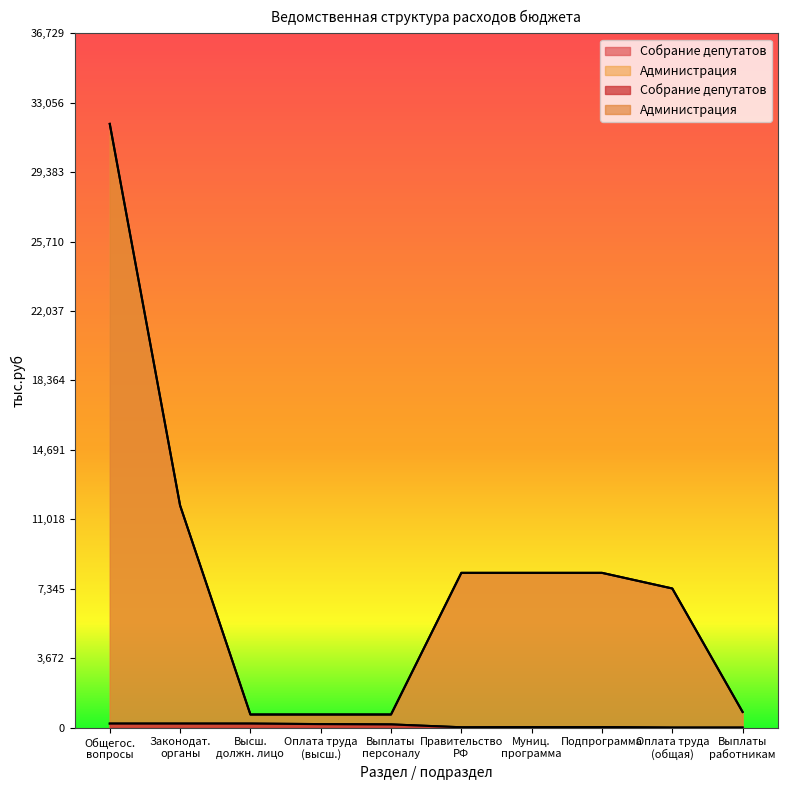

What is the maximum value shown in the chart?

31938.5